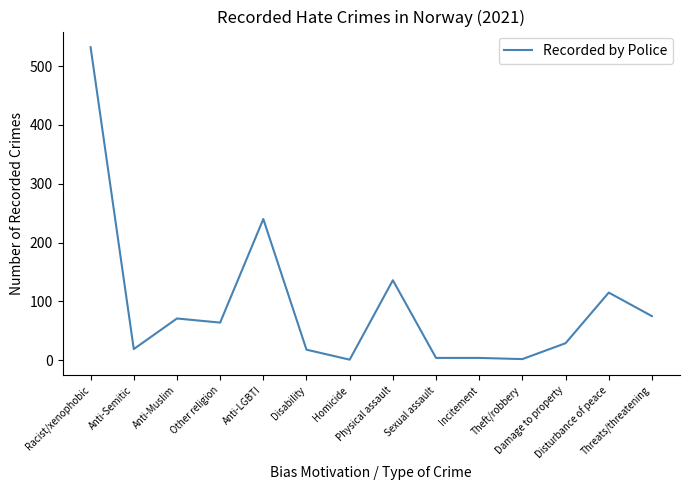

Where does the data first go above 64?

Racist/xenophobic